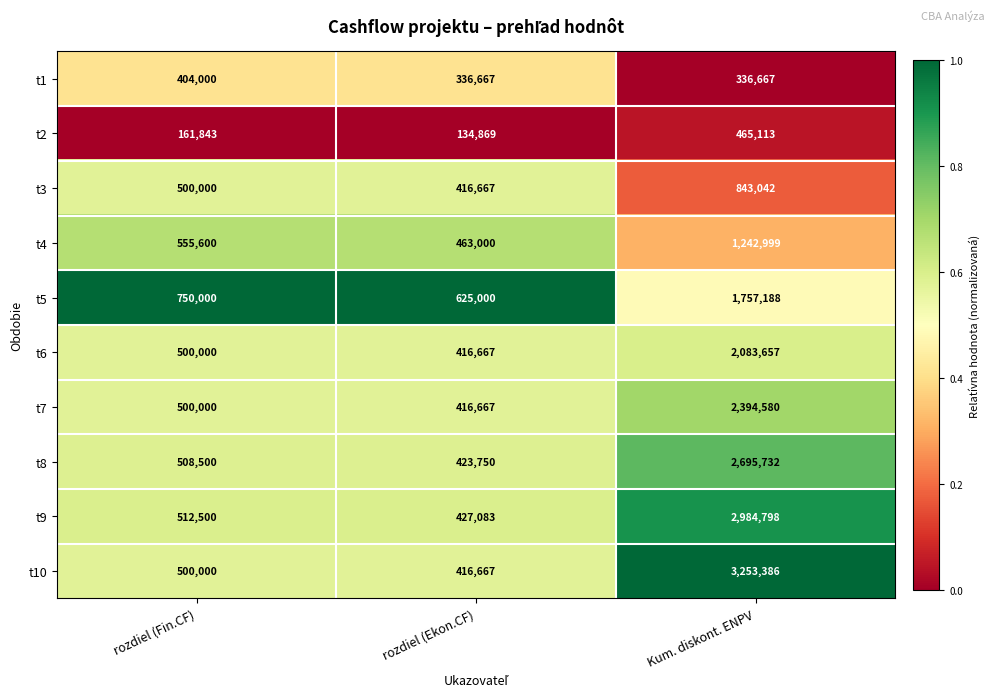

At which category is the sum across all series the highest?

Kum. diskont. ENPV